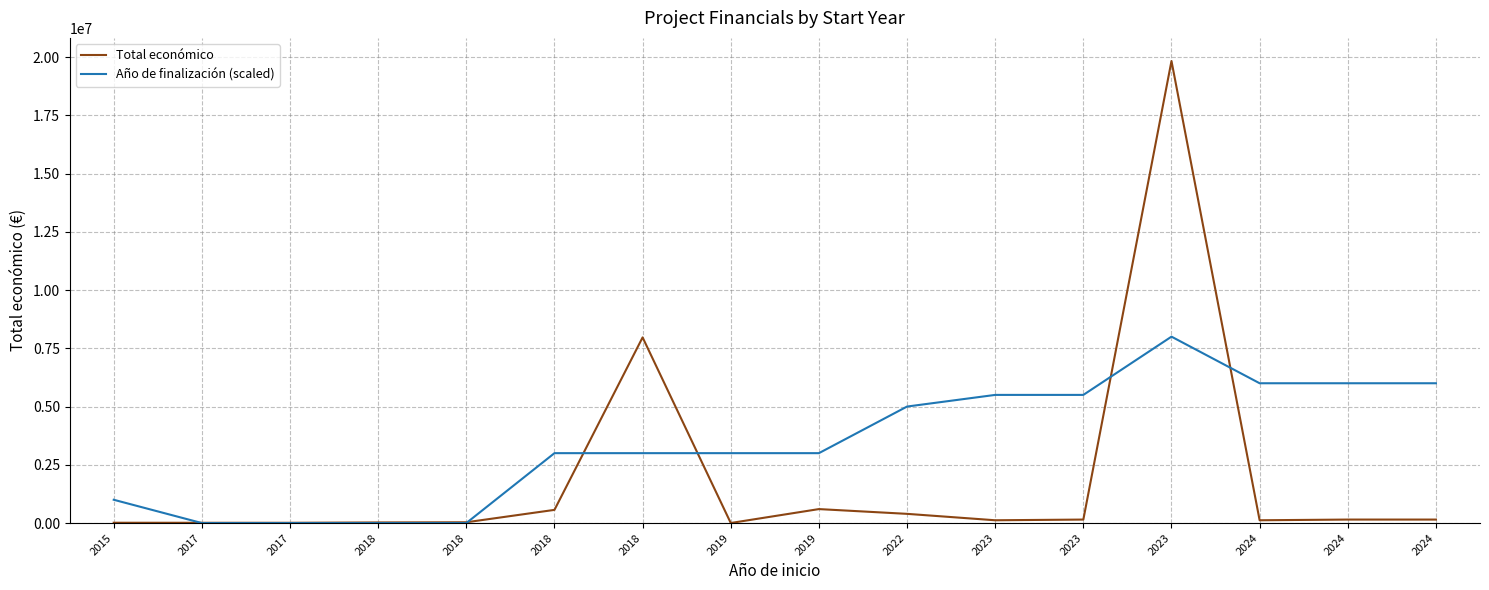

What is the sum of the Año de finalización (scaled) values at 2024 and 2024?

12000000.0